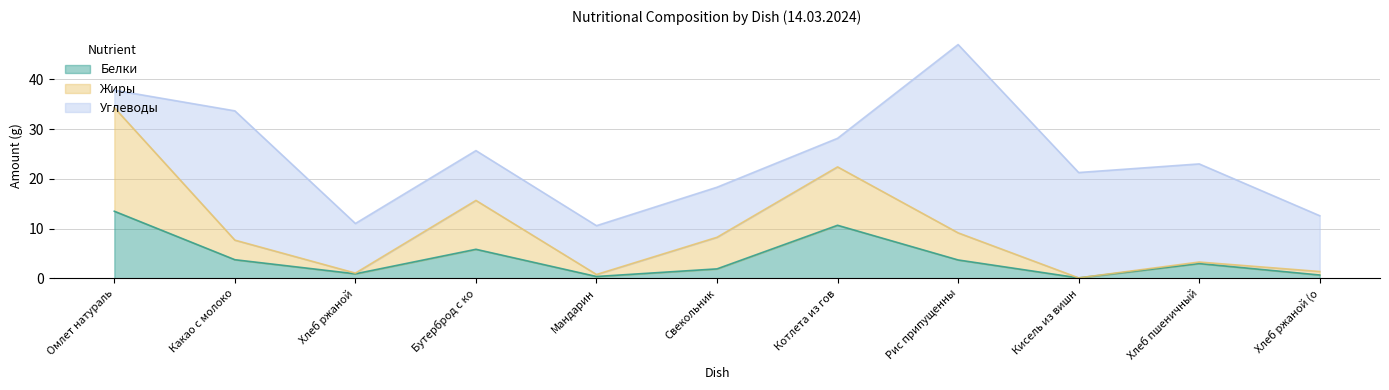

What are all the series names shown in the legend?

Белки, Жиры, Углеводы